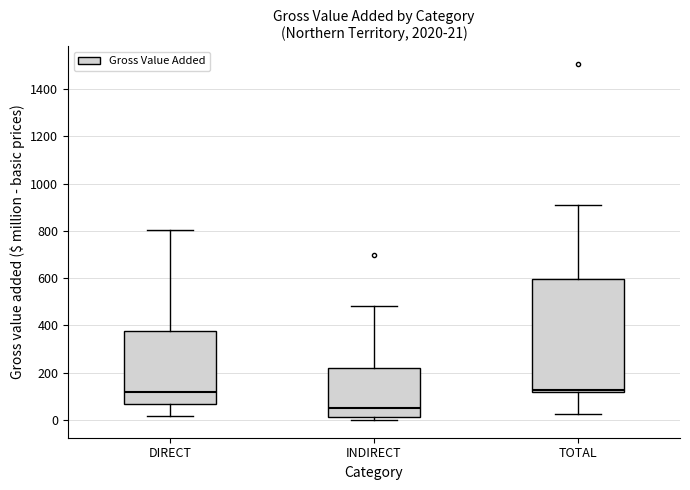

Which box is the tallest, from its lower edge to its upper edge?

TOTAL